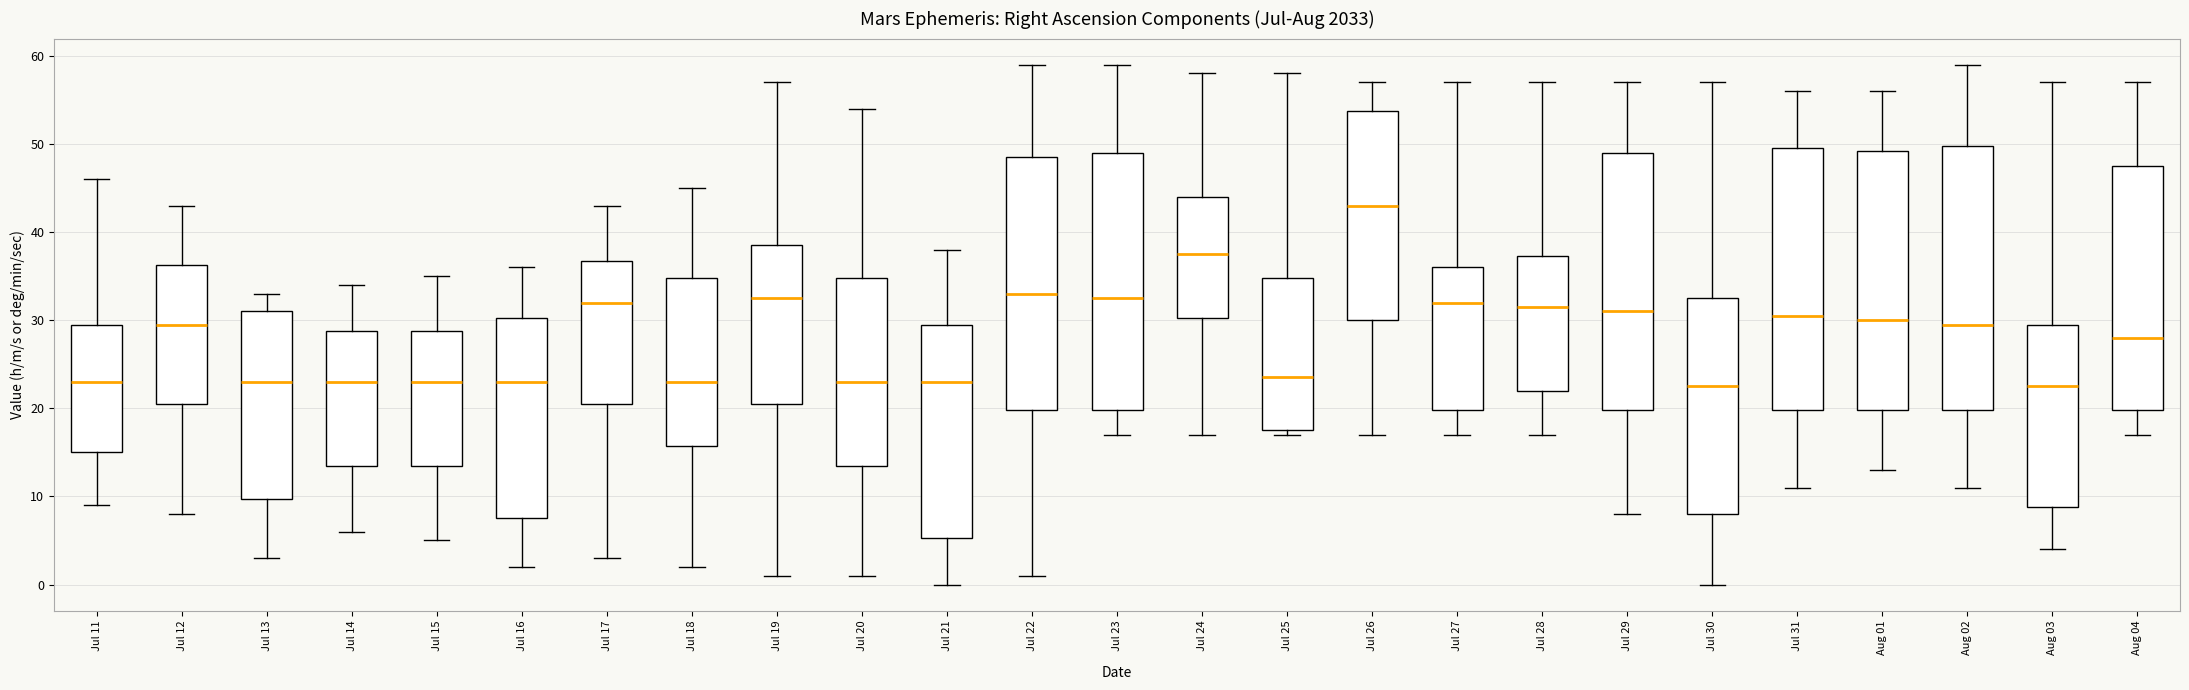

Reading left to right, transcribe this box plot: for each box, give where its median line is, the range the box spans, and where its two whiskers end, as read against the y-axis. The values are not printed on the chart, so give them approximately, as read against the axis.

Jul 11: median 23, box 15 to 30, whiskers 9 to 46
Jul 12: median 30, box 21 to 36, whiskers 8 to 43
Jul 13: median 23, box 10 to 31, whiskers 3 to 33
Jul 14: median 23, box 14 to 29, whiskers 6 to 34
Jul 15: median 23, box 14 to 29, whiskers 5 to 35
Jul 16: median 23, box 8 to 30, whiskers 2 to 36
Jul 17: median 32, box 21 to 37, whiskers 3 to 43
Jul 18: median 23, box 16 to 35, whiskers 2 to 45
Jul 19: median 33, box 21 to 39, whiskers 1 to 57
Jul 20: median 23, box 14 to 35, whiskers 1 to 54
Jul 21: median 23, box 5 to 30, whiskers 0 to 38
Jul 22: median 33, box 20 to 49, whiskers 1 to 59
Jul 23: median 33, box 20 to 49, whiskers 17 to 59
Jul 24: median 38, box 30 to 44, whiskers 17 to 58
Jul 25: median 24, box 18 to 35, whiskers 17 to 58
Jul 26: median 43, box 30 to 54, whiskers 17 to 57
Jul 27: median 32, box 20 to 36, whiskers 17 to 57
Jul 28: median 32, box 22 to 37, whiskers 17 to 57
Jul 29: median 31, box 20 to 49, whiskers 8 to 57
Jul 30: median 23, box 8 to 33, whiskers 0 to 57
Jul 31: median 31, box 20 to 50, whiskers 11 to 56
Aug 01: median 30, box 20 to 49, whiskers 13 to 56
Aug 02: median 30, box 20 to 50, whiskers 11 to 59
Aug 03: median 23, box 9 to 30, whiskers 4 to 57
Aug 04: median 28, box 20 to 48, whiskers 17 to 57